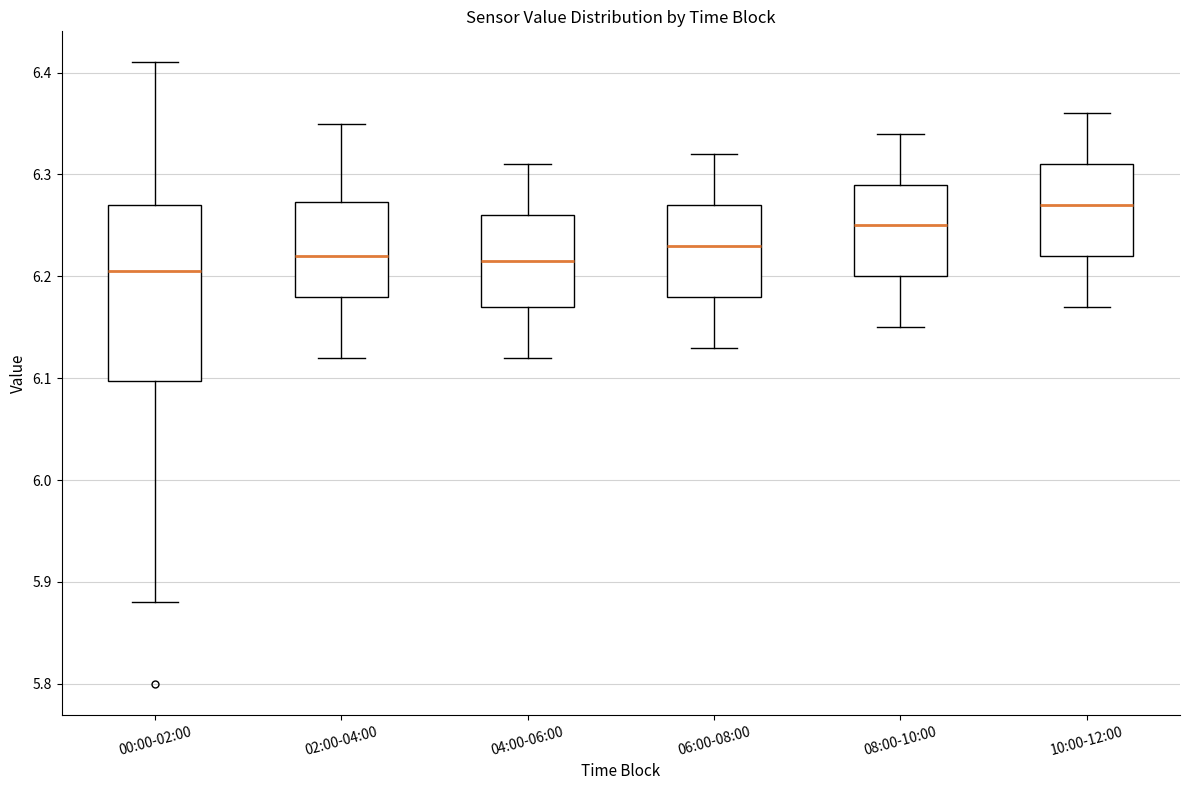

Reading left to right, transcribe this box plot: for each box, give where its median line is, the range the box spans, and where its two whiskers end, as read against the y-axis. The values are not printed on the chart, so give them approximately, as read against the axis.

00:00-02:00: median 6.21, box 6.10 to 6.27, whiskers 5.88 to 6.41
02:00-04:00: median 6.22, box 6.18 to 6.27, whiskers 6.12 to 6.35
04:00-06:00: median 6.22, box 6.17 to 6.26, whiskers 6.12 to 6.31
06:00-08:00: median 6.23, box 6.18 to 6.27, whiskers 6.13 to 6.32
08:00-10:00: median 6.25, box 6.20 to 6.29, whiskers 6.15 to 6.34
10:00-12:00: median 6.27, box 6.22 to 6.31, whiskers 6.17 to 6.36